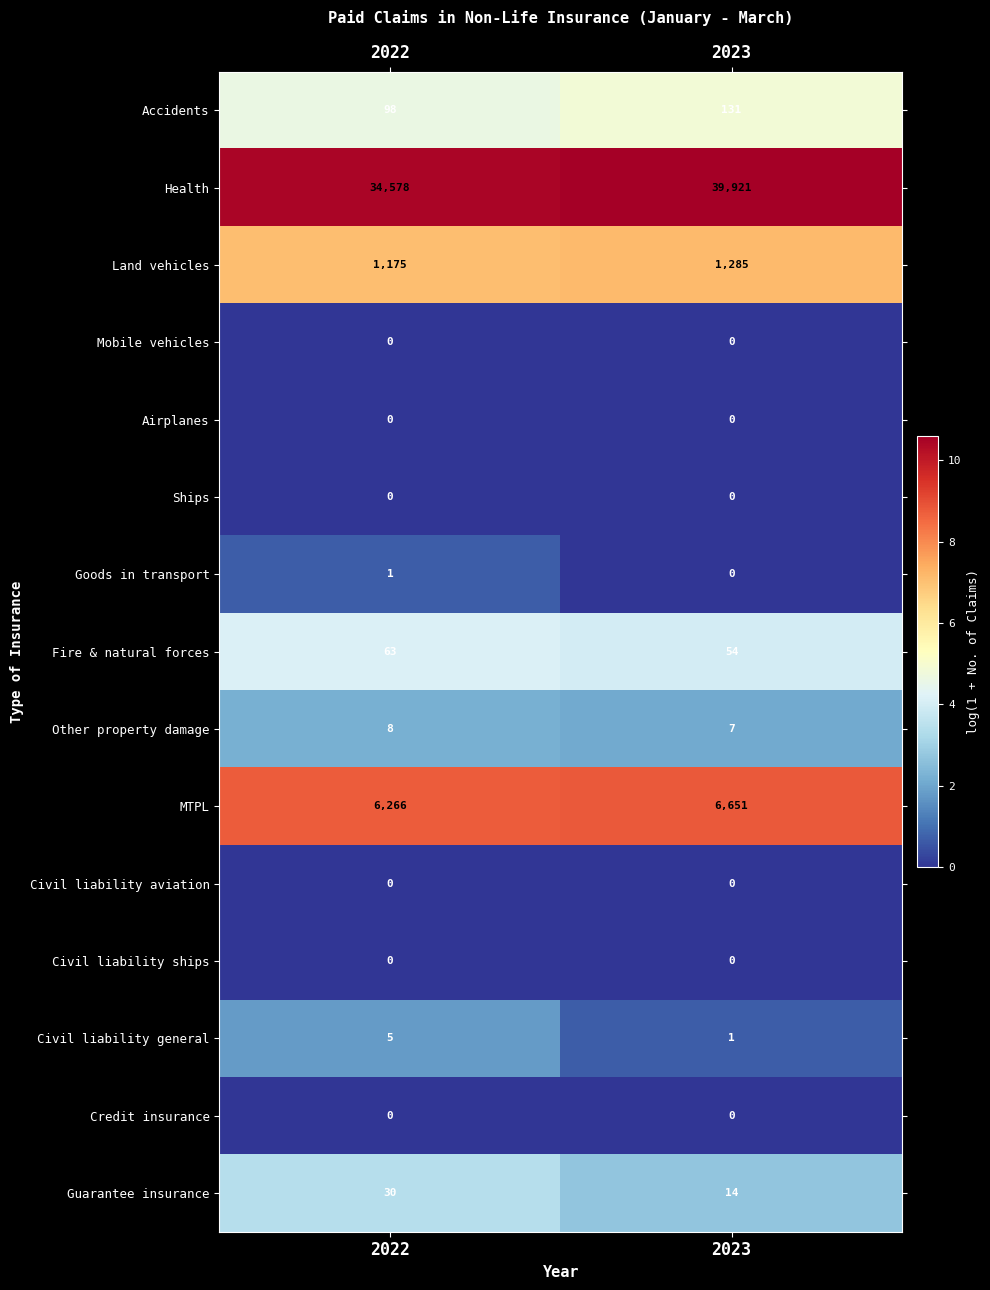

Which series has the largest range (max minus min)?

Health